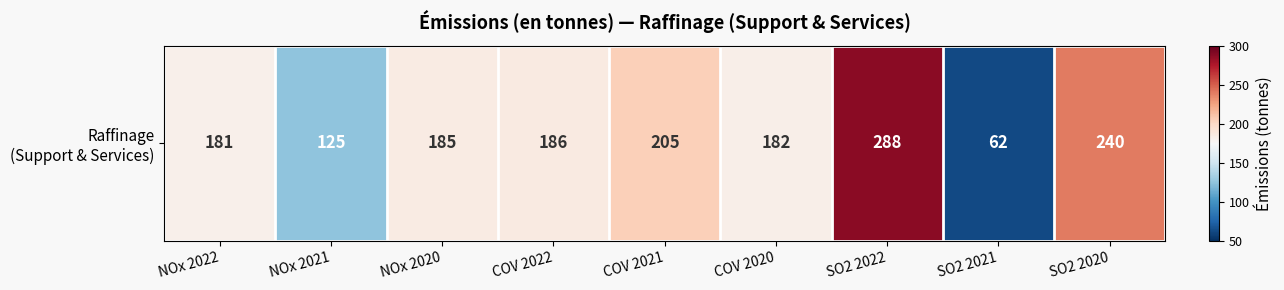

What is the sum of the values at NOx 2022 and NOx 2020?

366